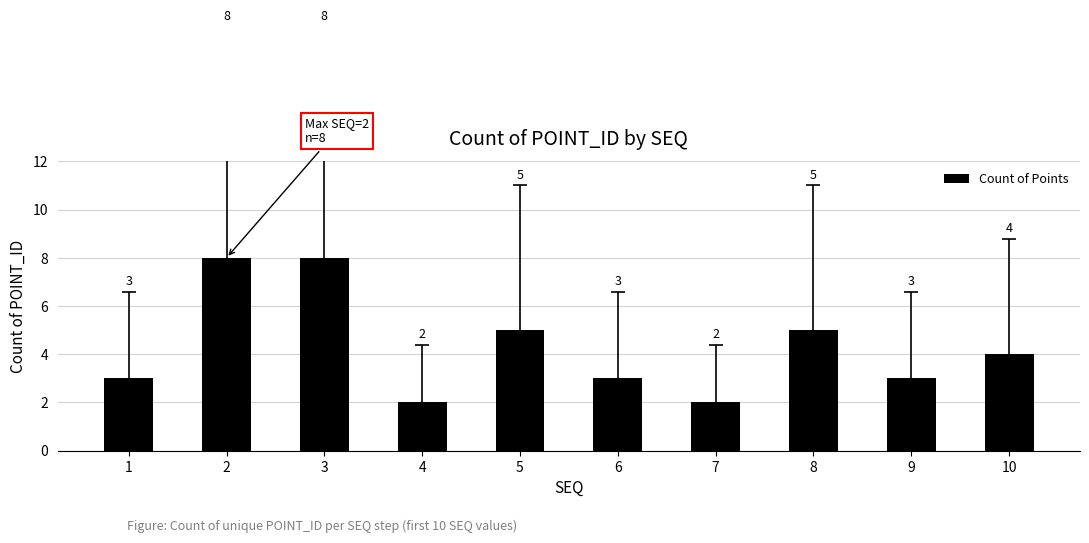

How many data points are less than 4?

5